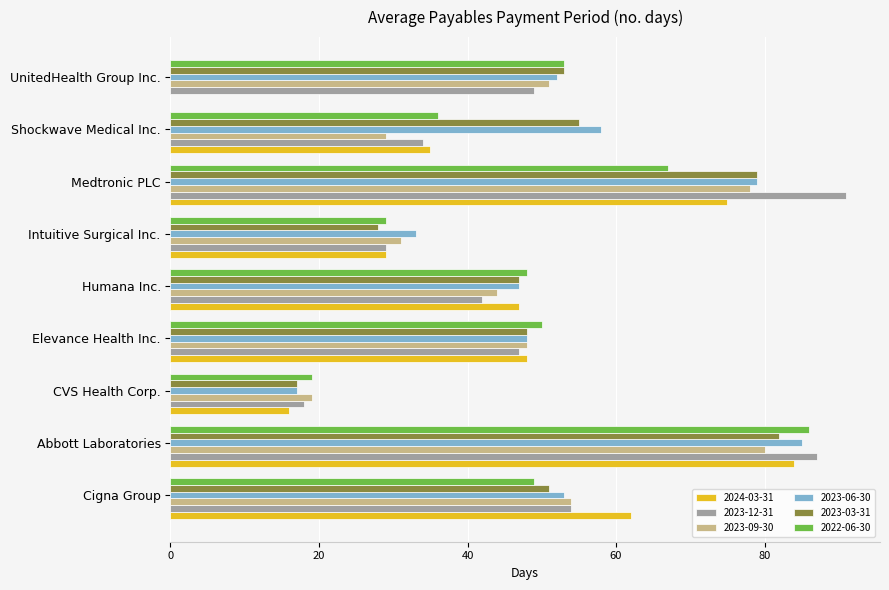

Is it true that 2022-06-30 equals 113 at Medtronic PLC?

False